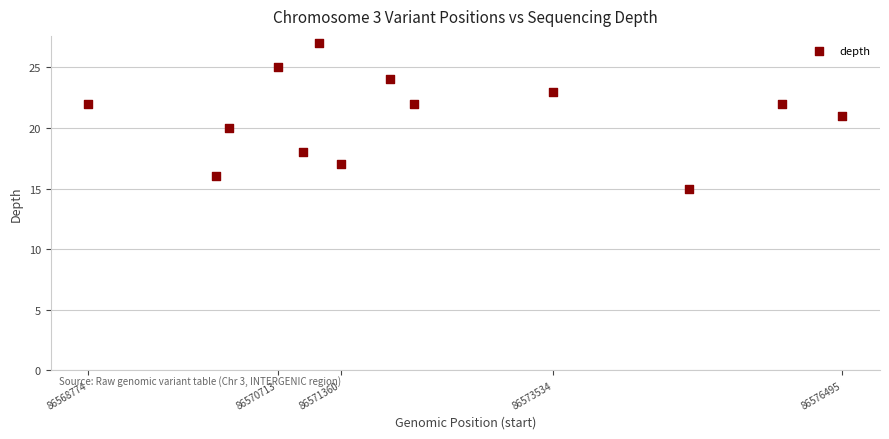

What is the range of X values (max minus min)?

7721